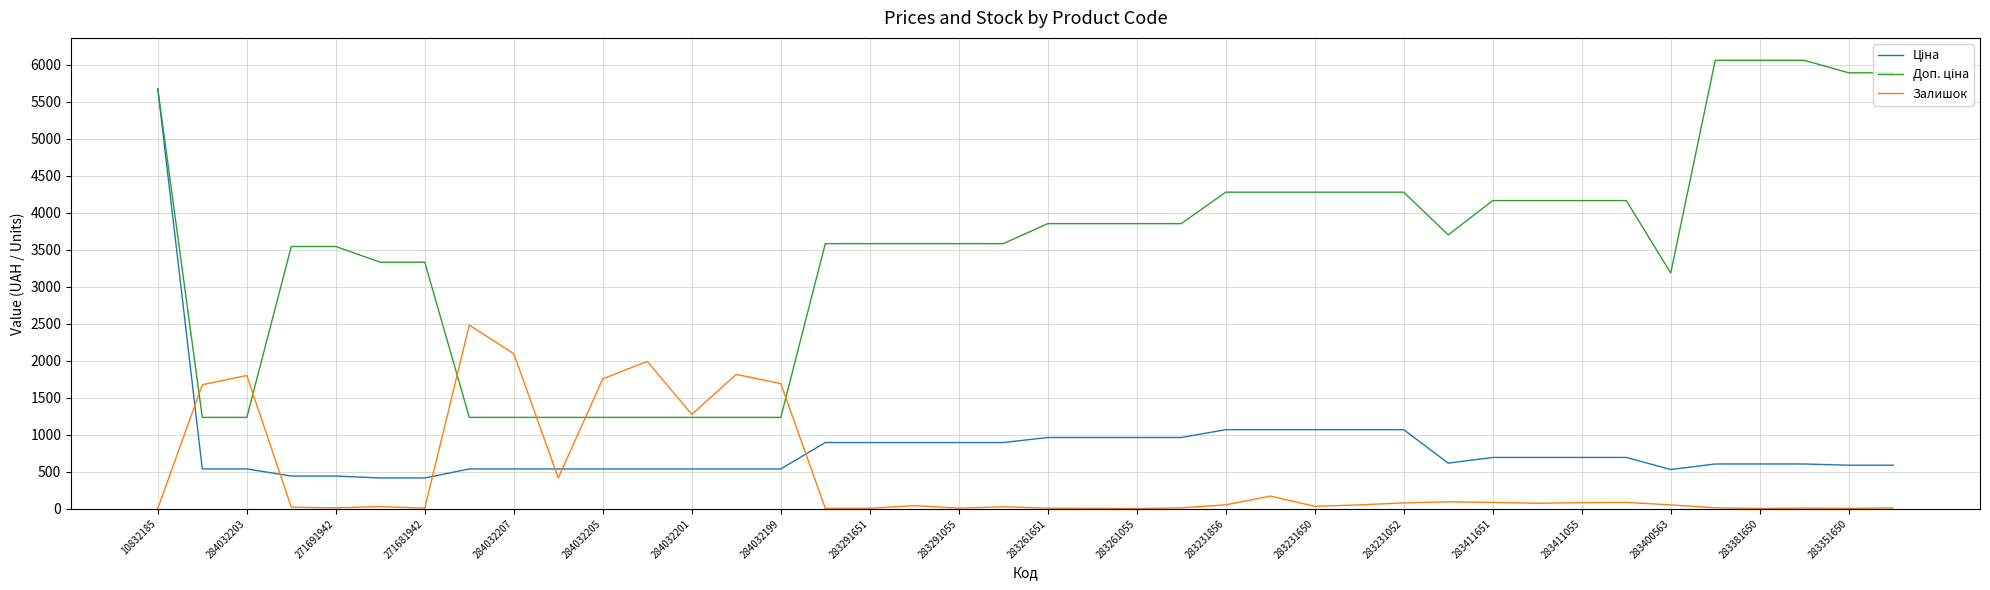

What is the highest value of the Залишок series?

2483.0